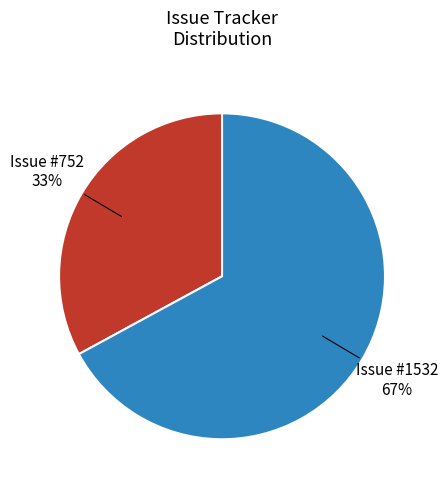

Count the number of slices in the pie.

2